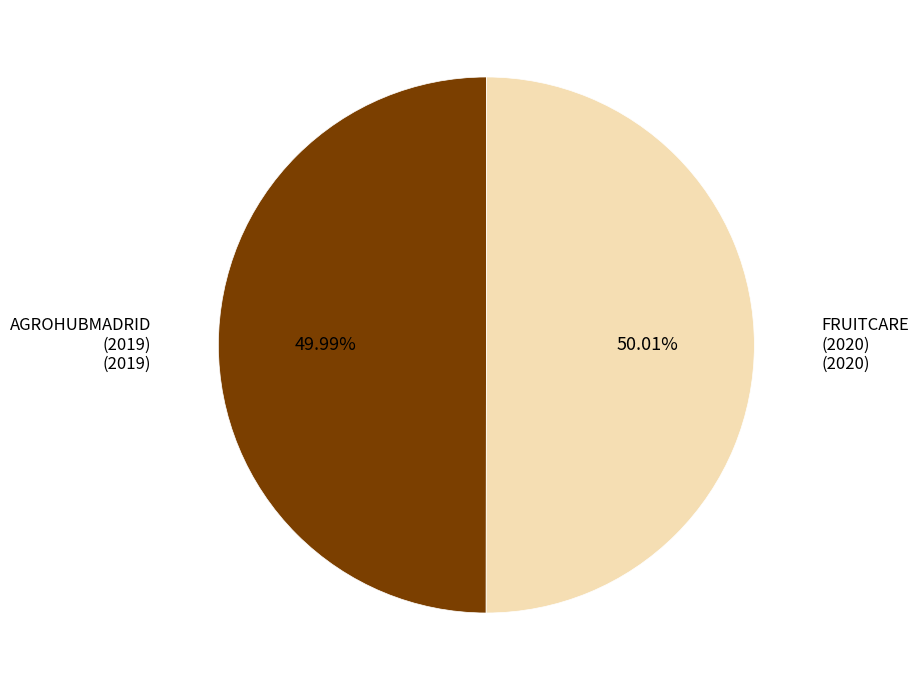

To the nearest percent, what is the average slice percentage?

50%